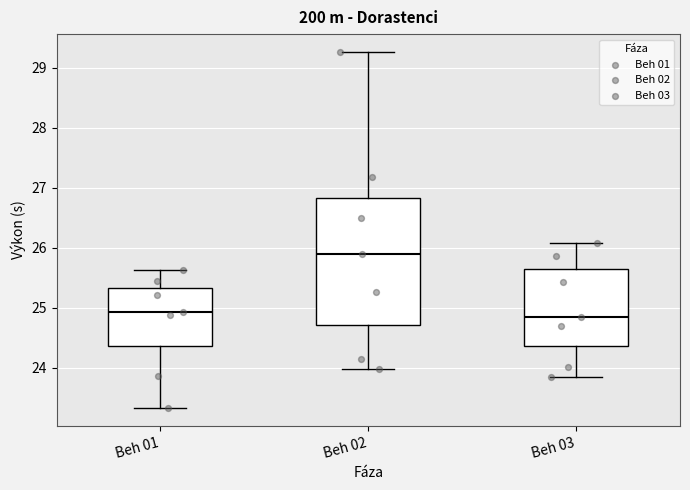

Which box is the tallest, from its lower edge to its upper edge?

Beh 02